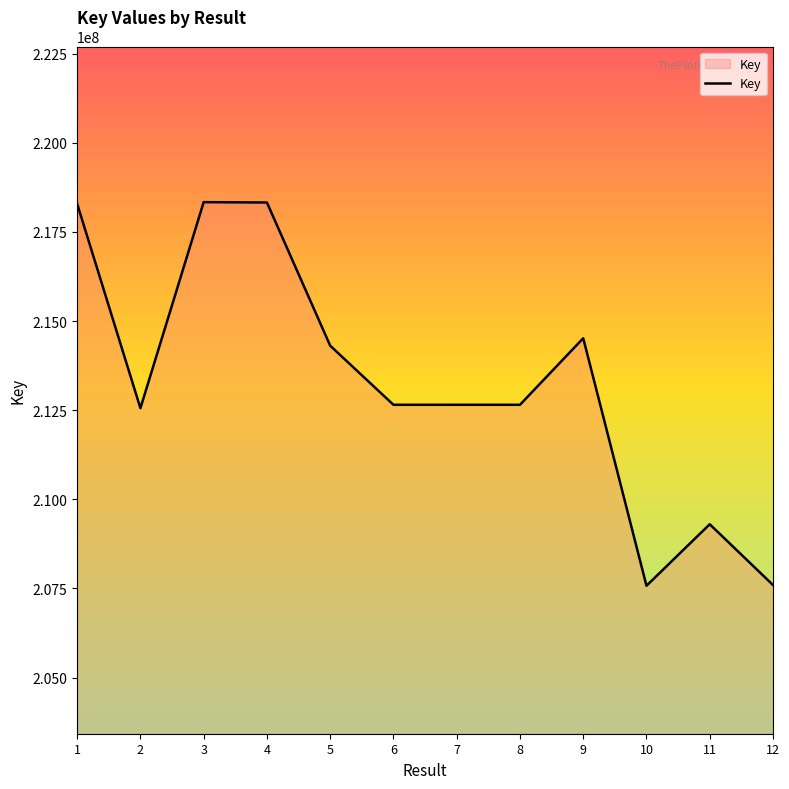

What is the maximum value shown in the chart?

218335874